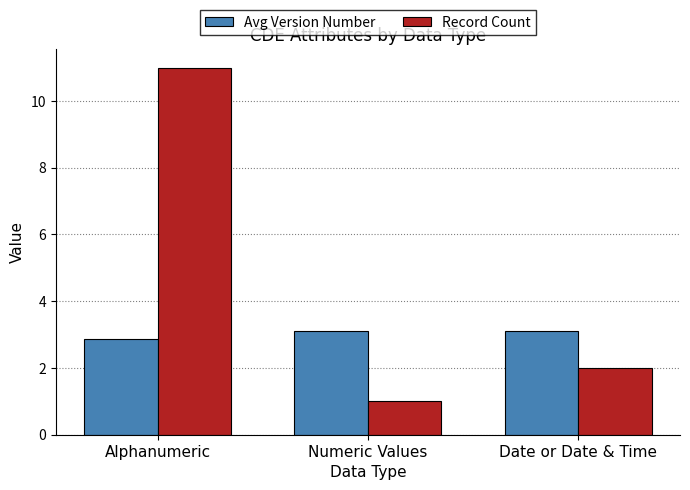

What are all the series names shown in the legend?

Avg Version Number, Record Count